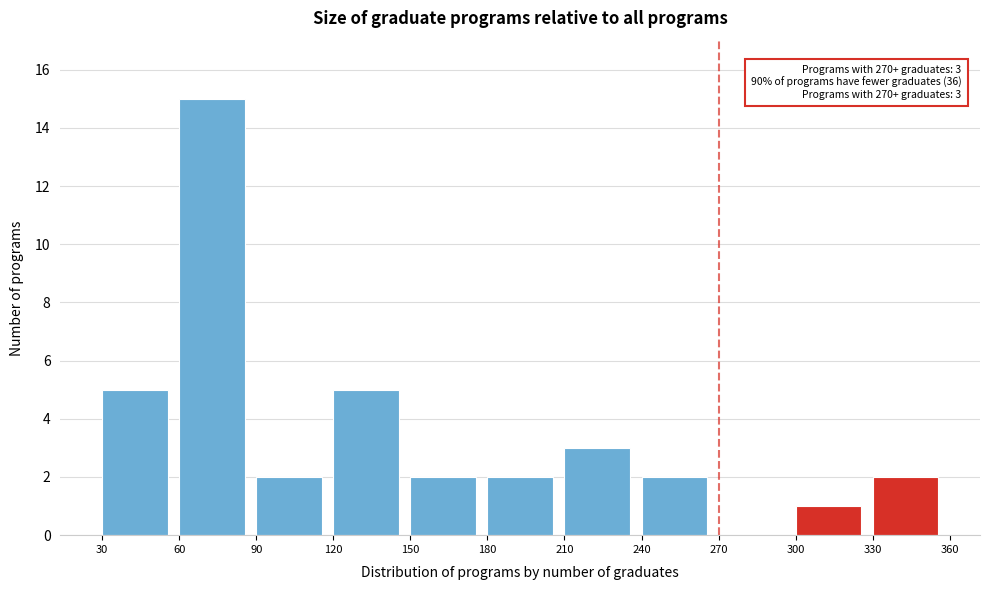

Over which range of the x-axis is the bar tallest?

60 to 90